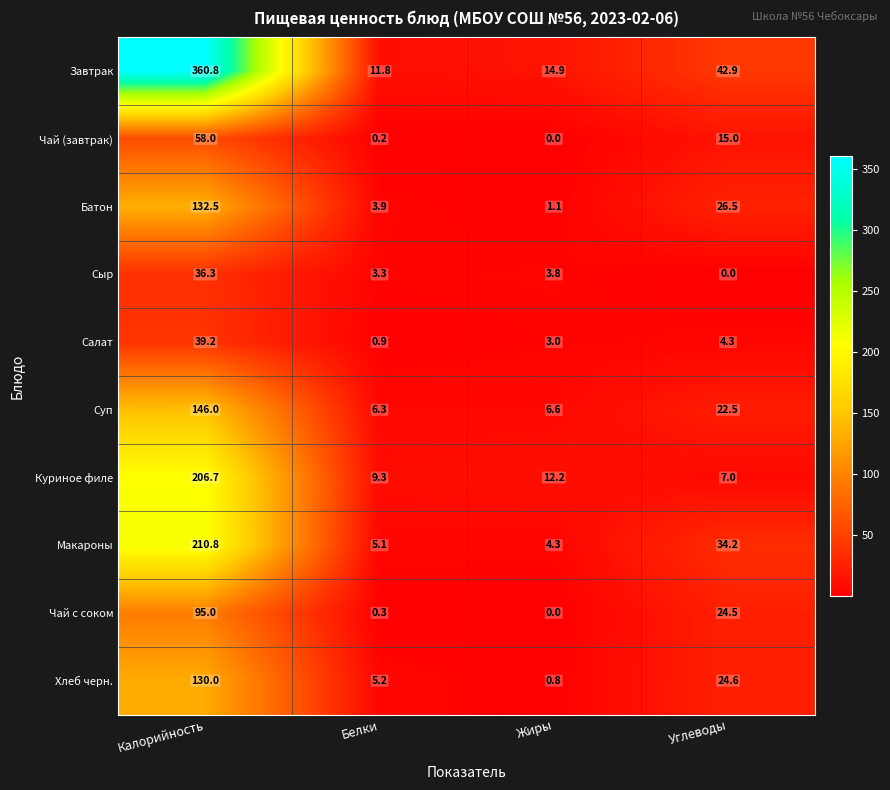

Between Белки and Углеводы, which series saw the biggest shift?

Завтрак